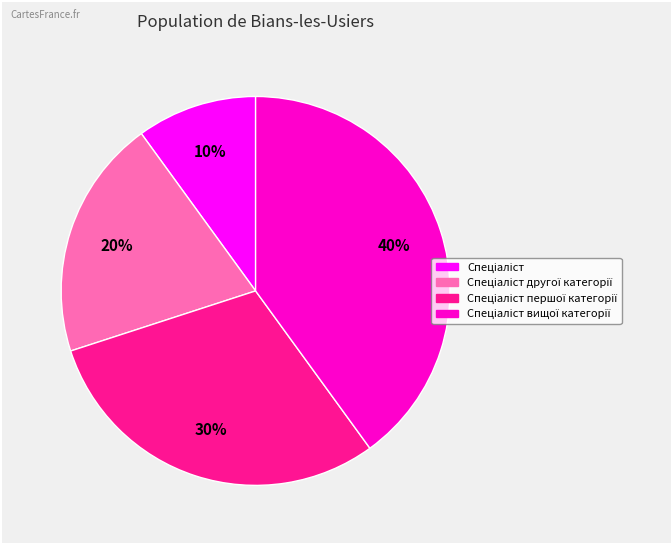

To the nearest percent, what is the average slice percentage?

25%